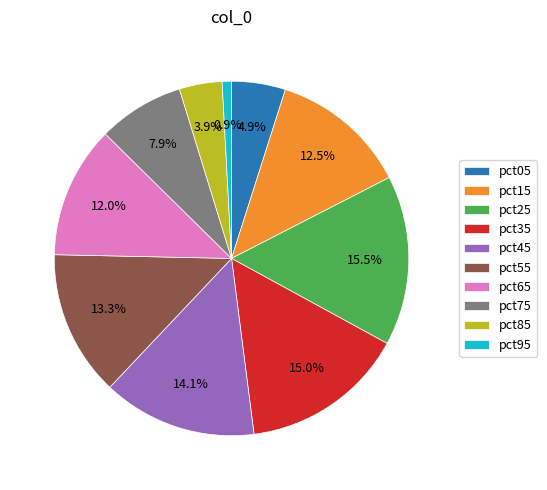

How many segments does this pie chart have?

10